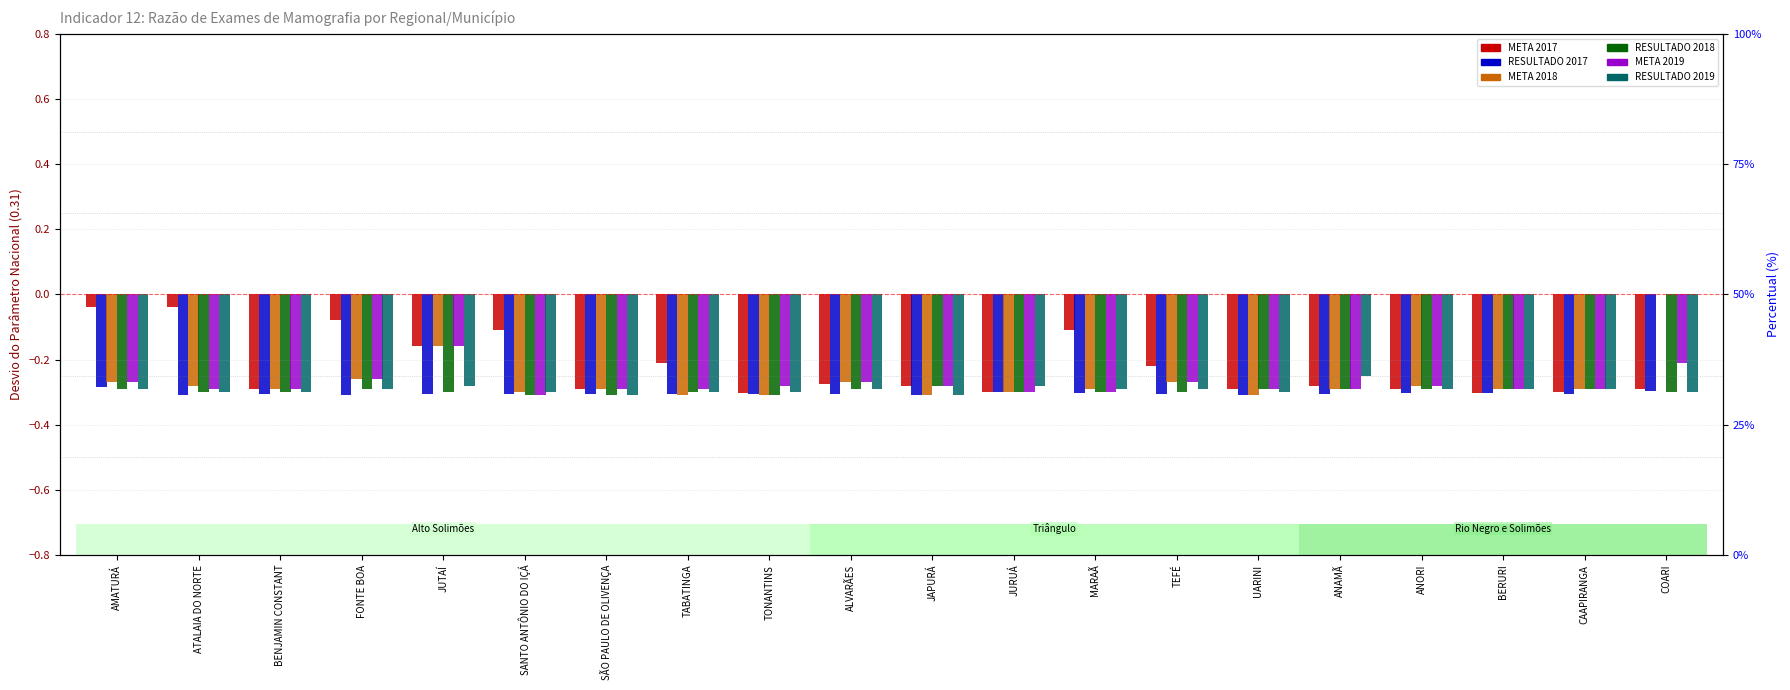

Which series has the largest total across all categories?

META 2017